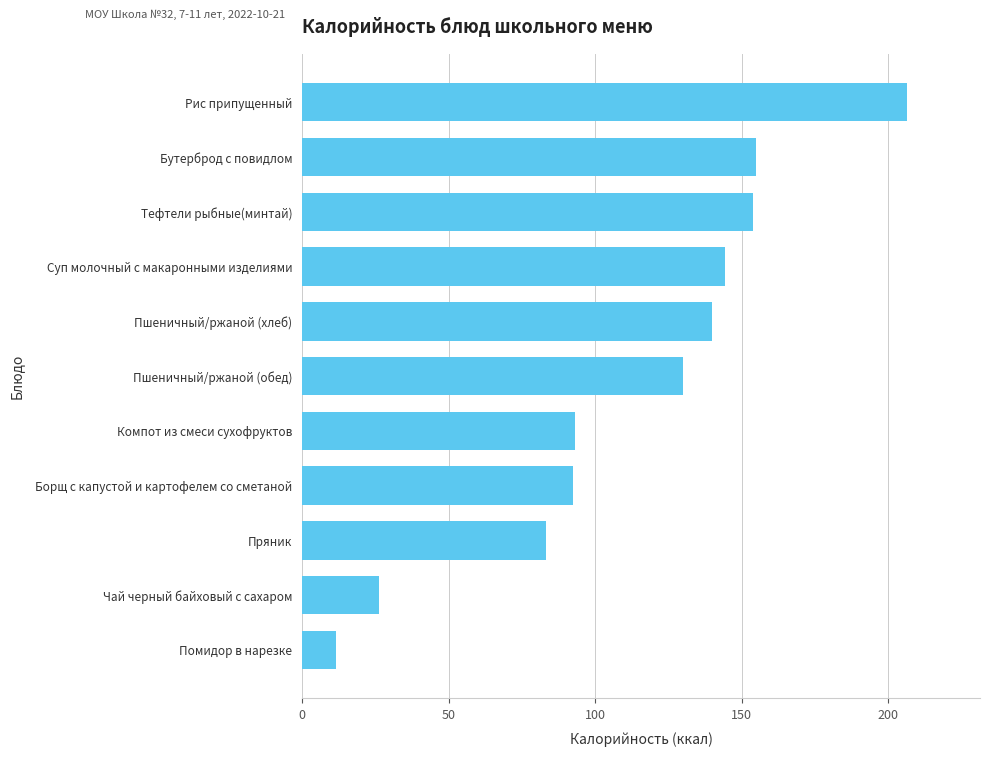

What is the change in value from Бутерброд с повидлом to Пшеничный/ржаной (обед)?

-25.1